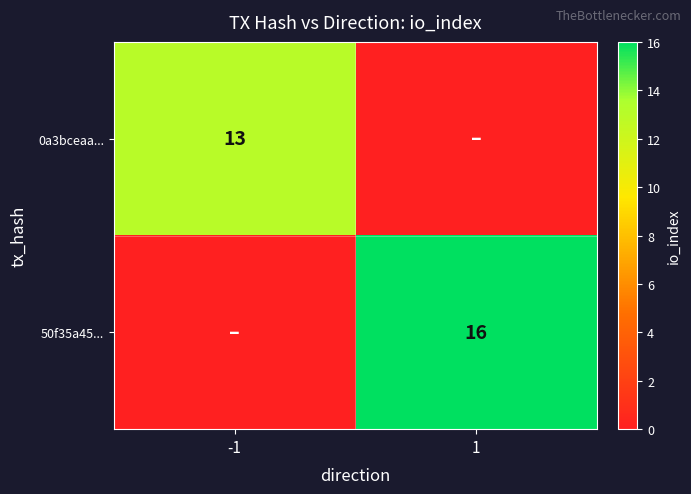

Is it true that 0a3bceaa... equals 13 at -1?

True